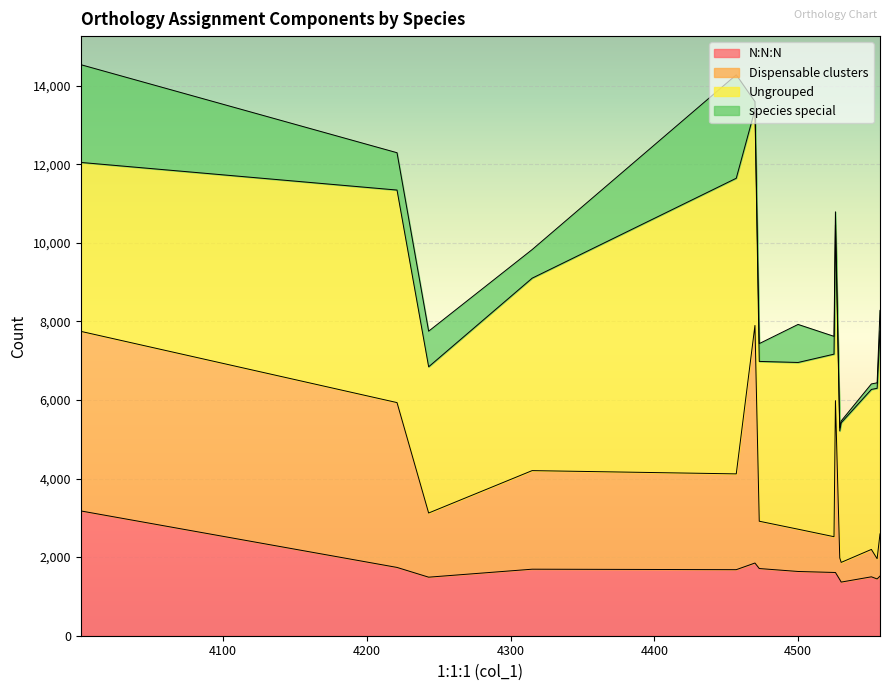

In Dispensable clusters, how many points are higher than both neighbors (excluding endpoints)?

4